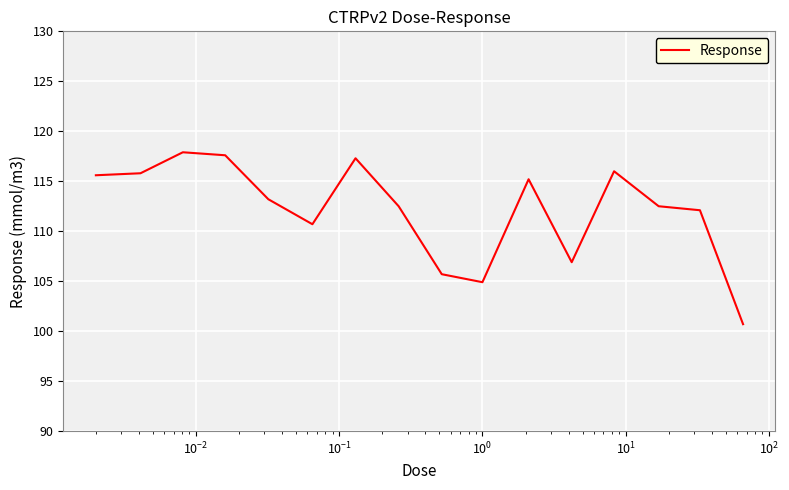

What is the greatest value displayed?

117.9